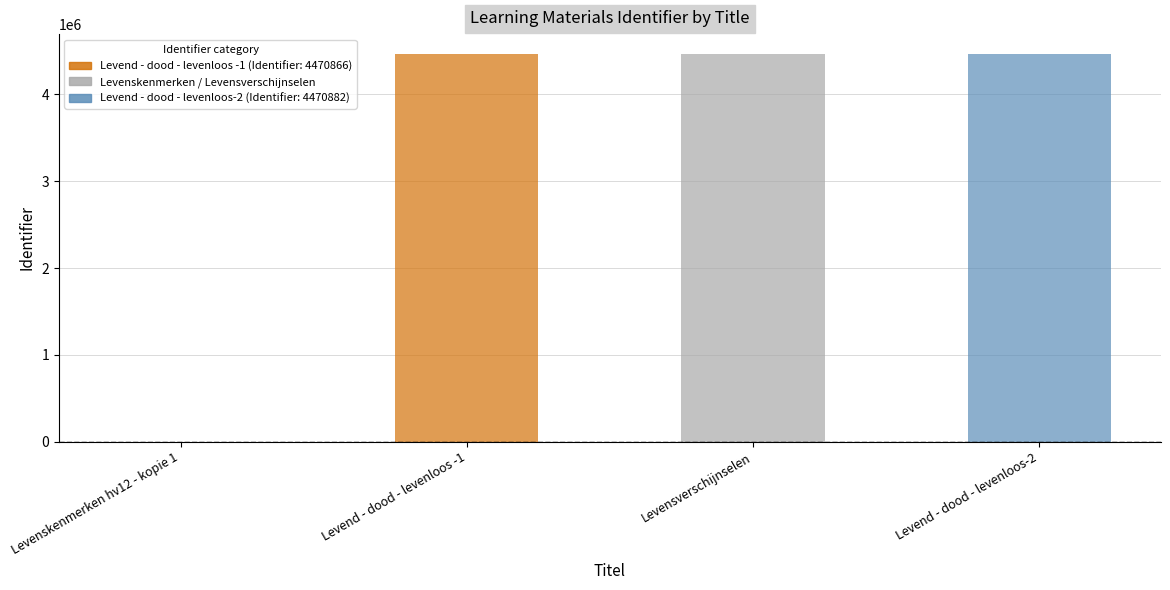

The value at Levend - dood - levenloos-2 is 2619636. True or false?

False